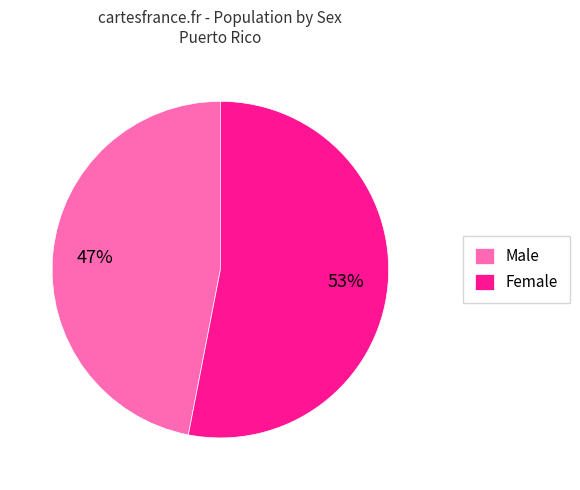

Which category has the smallest portion of the pie?

Male